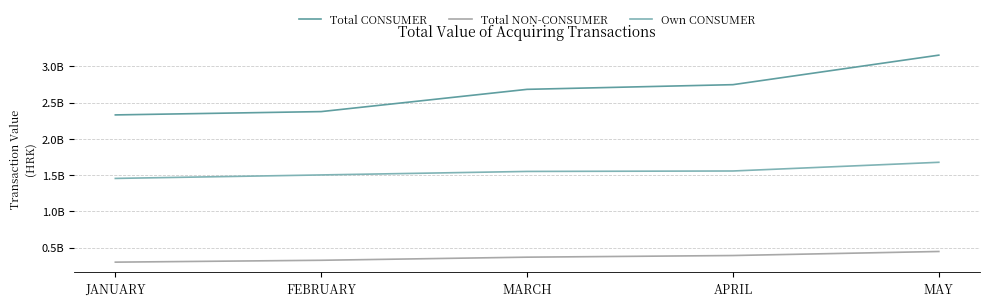

At which category is the sum across all series the highest?

MAY